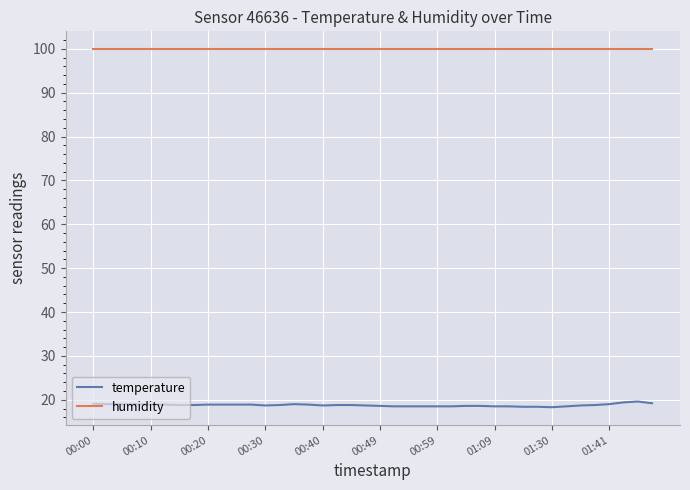

What are all the series names shown in the legend?

temperature, humidity